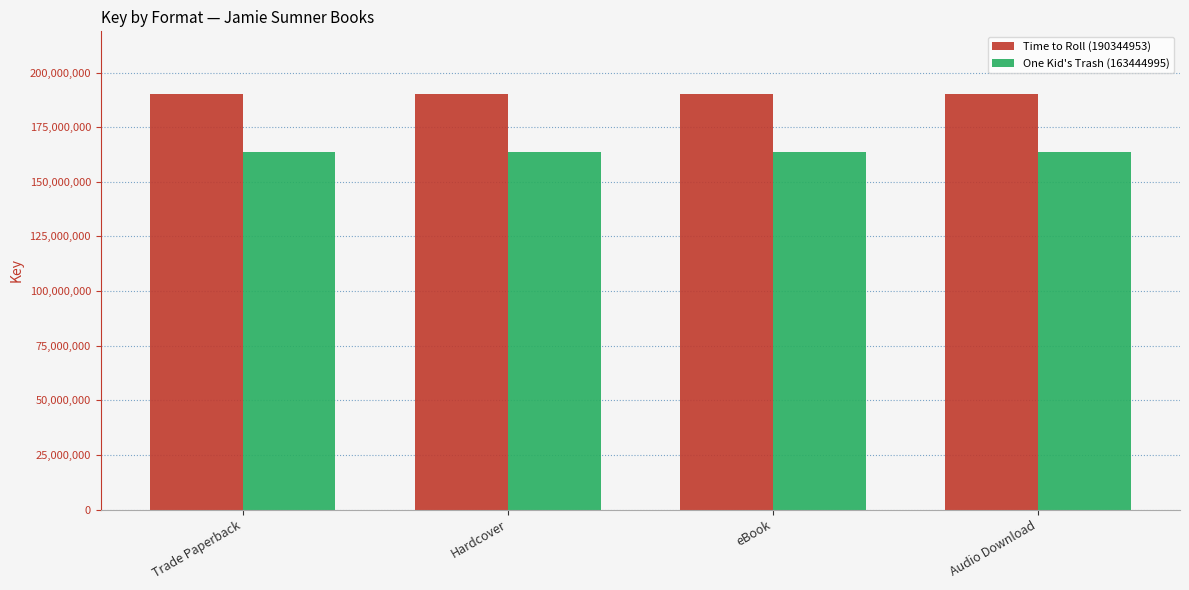

List the series in order of their overall mean, highest first.

Time to Roll (190344953), One Kid's Trash (163444995)